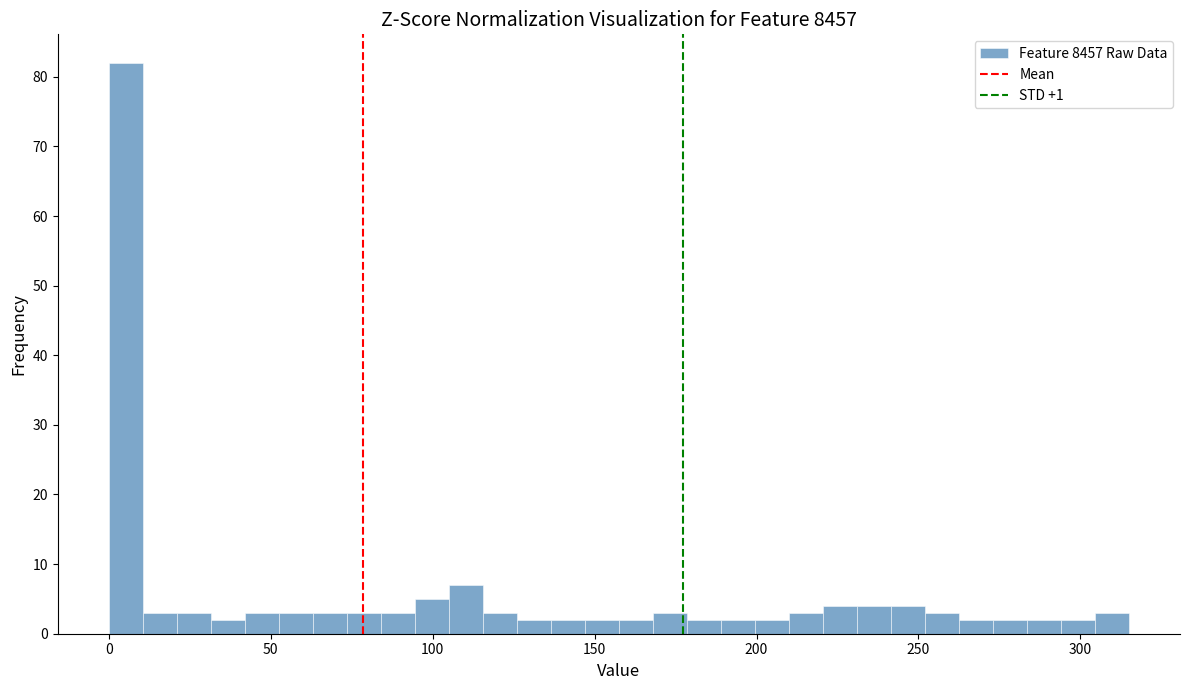

Around what value on the x-axis is the tallest bar? Give the approximate position of its centre, as read against the axis.

5